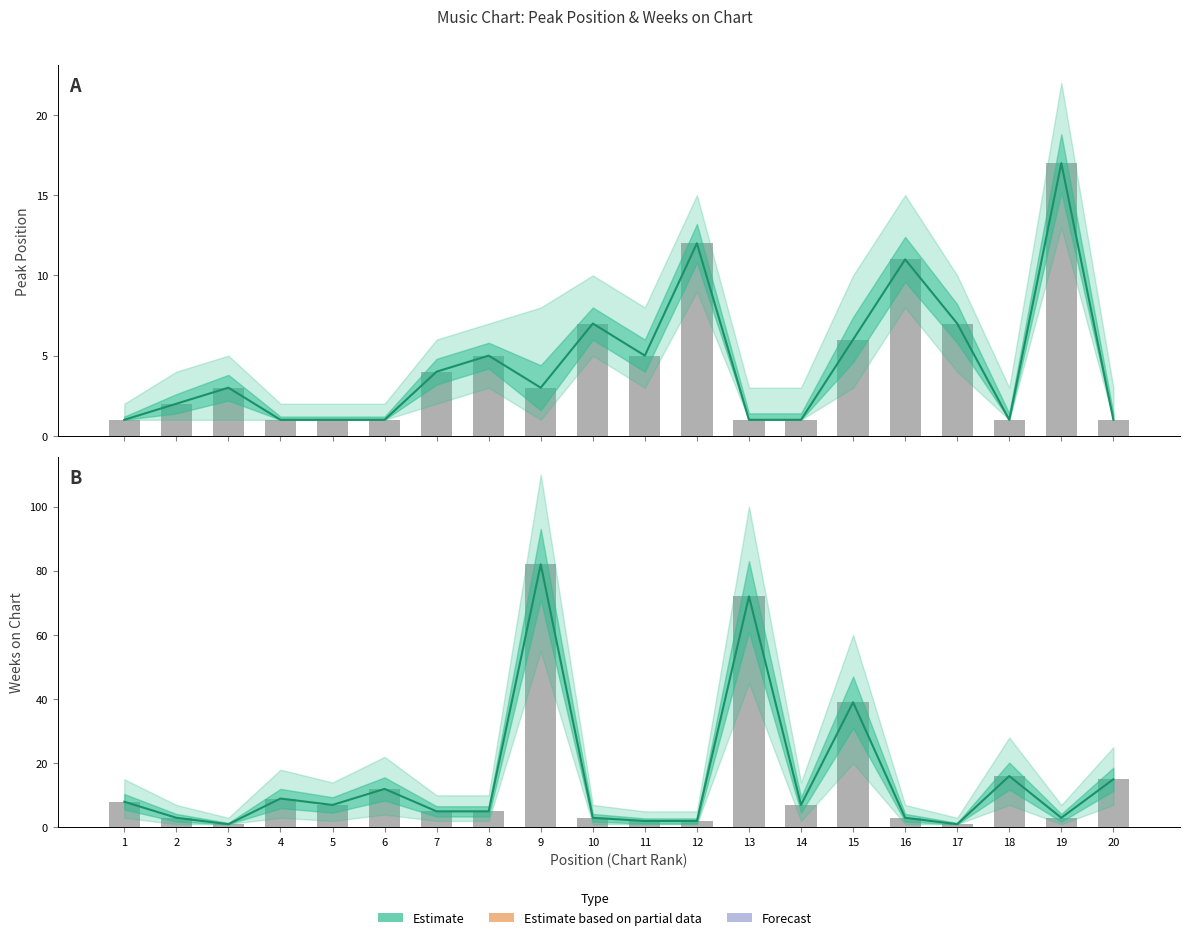

The Peak Position series shows 1 at 1. True or false?

True